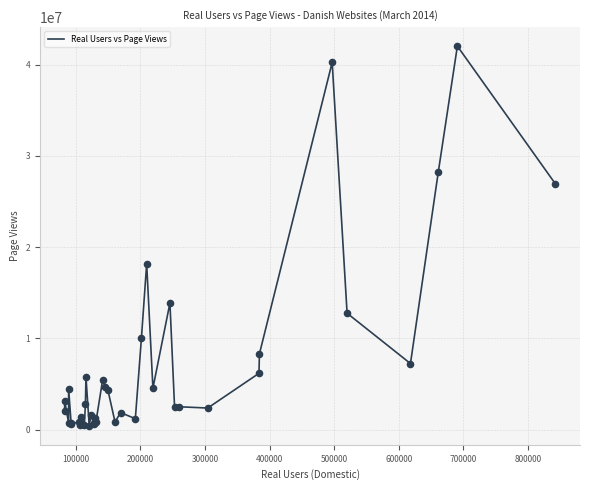

What is the difference between the maximum and minimum values?

41593087